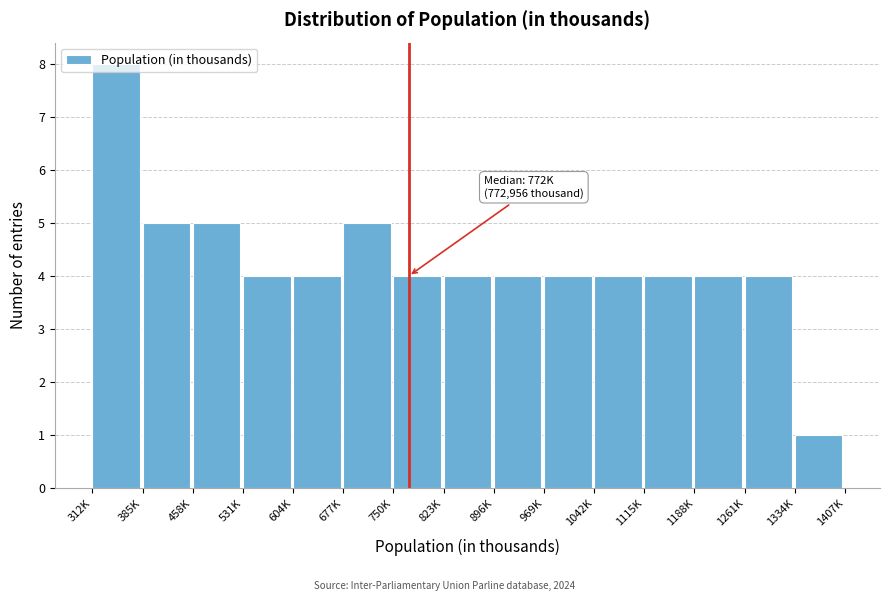

True or false: the data shows 4 at 823K.

True